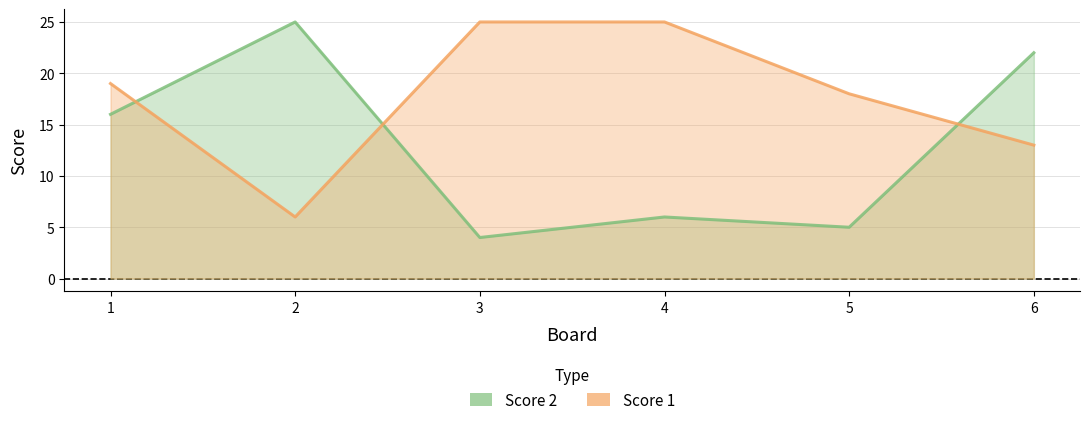

How many values in the Score 1 series are below 19?

3